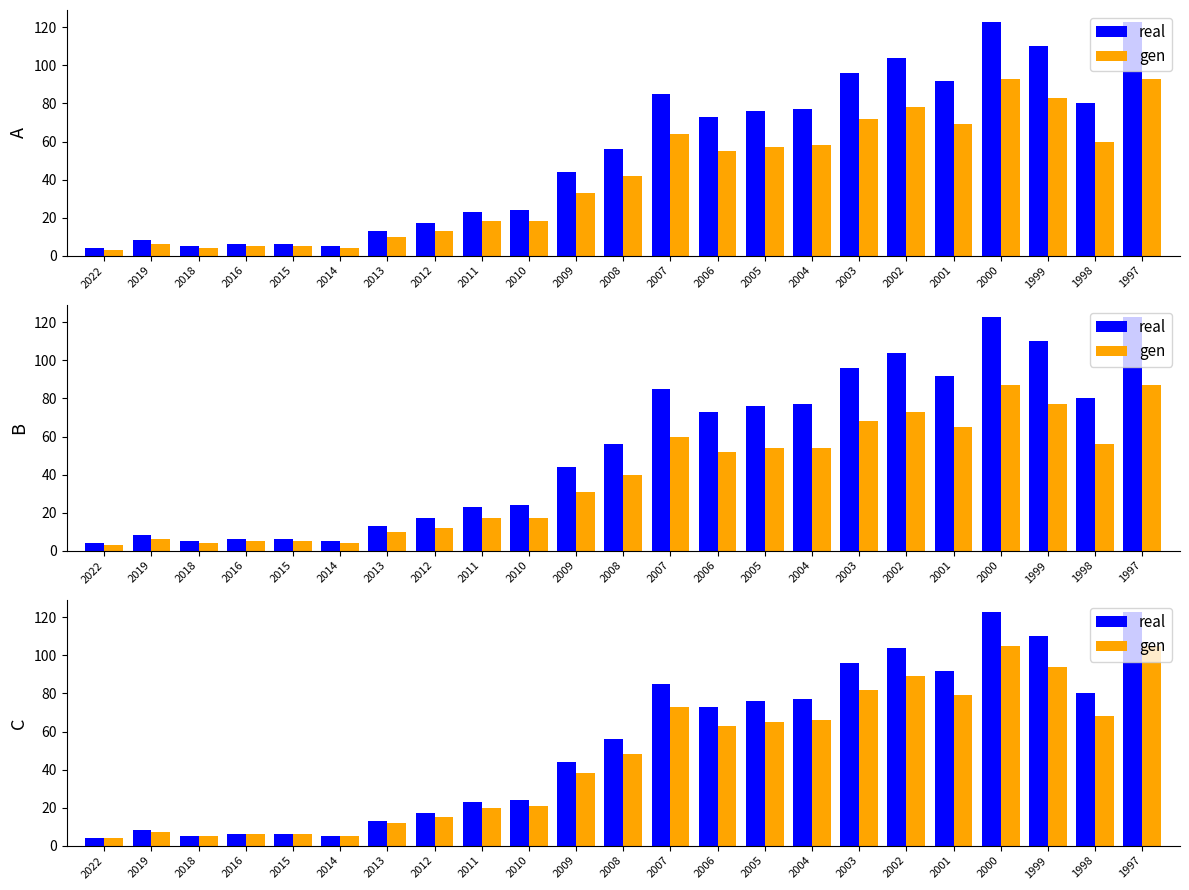

Is it true that real equals 6 at 2011?

False